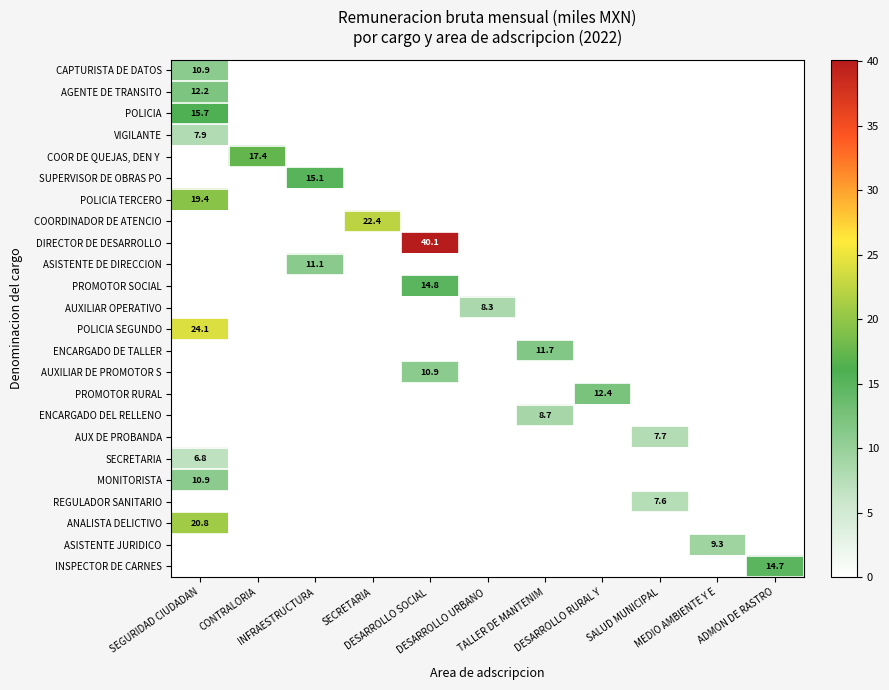

Which series has the largest total across all categories?

DIRECTOR DE DESARROLLO